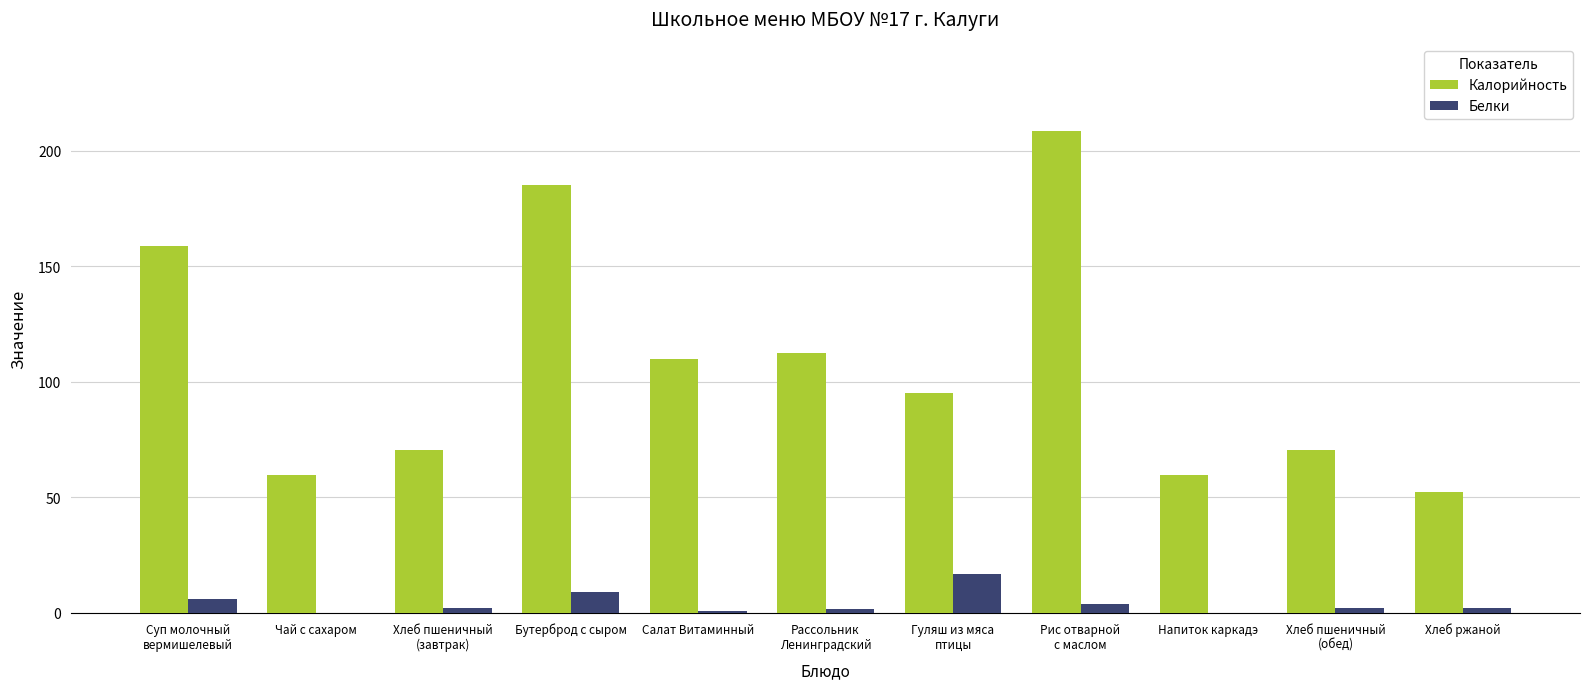

How many categories are shown in the chart?

11